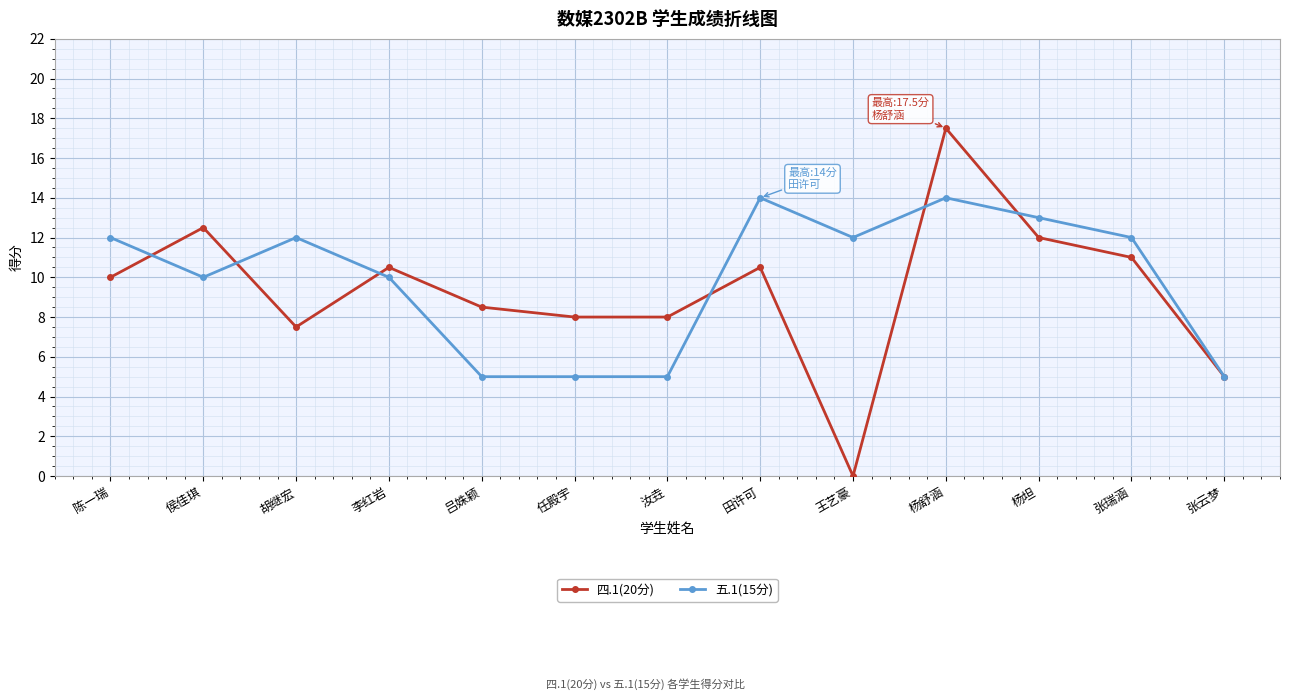

How many data points does each series have?

13